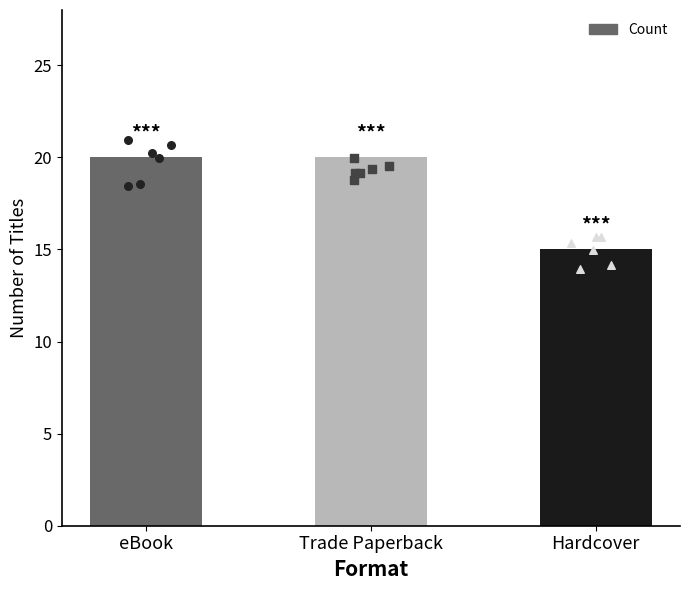

What is the ratio of the value at Hardcover to the value at Trade Paperback?

0.8